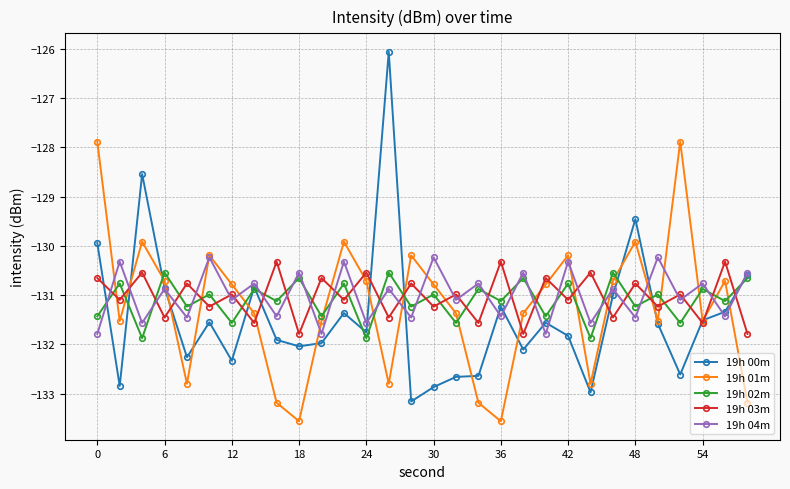

How many interior local peaks does the 19h 02m series have?

14